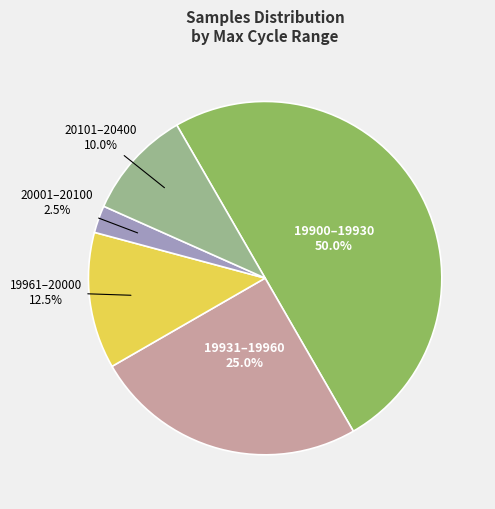

How many slices are in this pie chart?

5